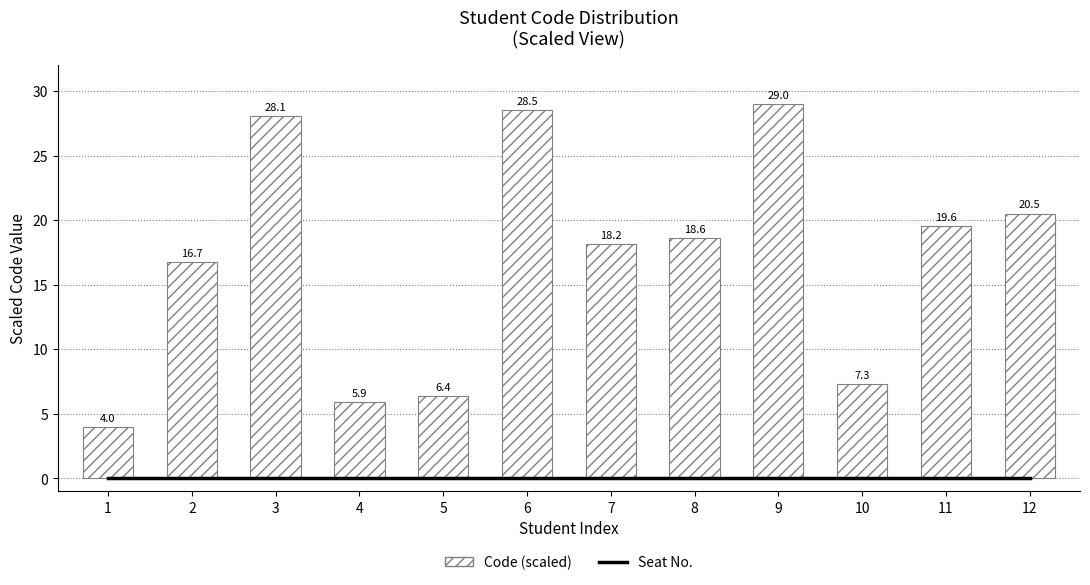

At how many categories does at least one series exceed 26?

3